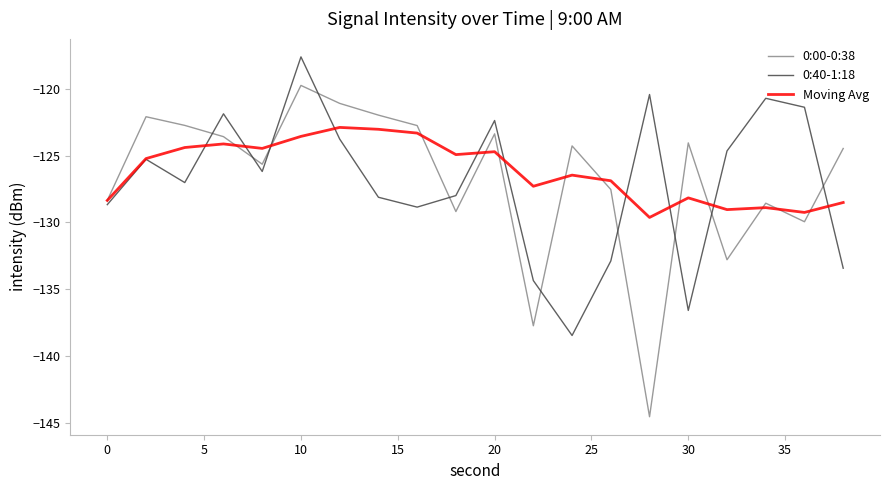

Which series has the widest spread of values?

0:00-0:38